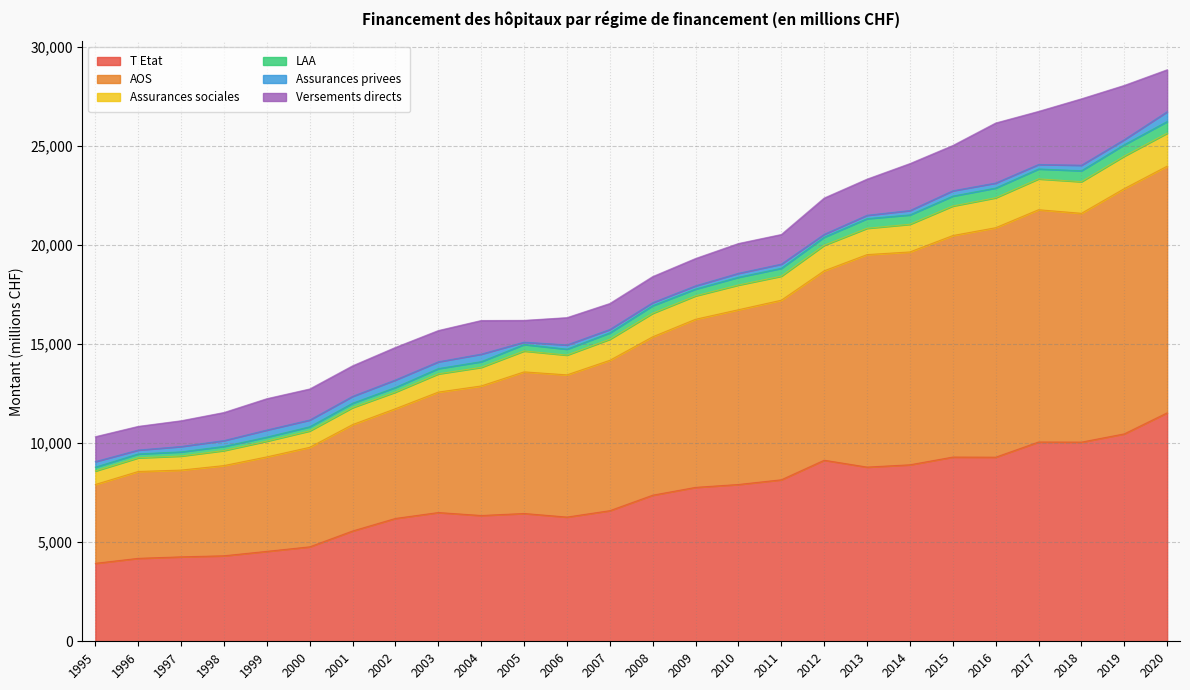

Is it true that T Etat equals 3427 at 2002?

False